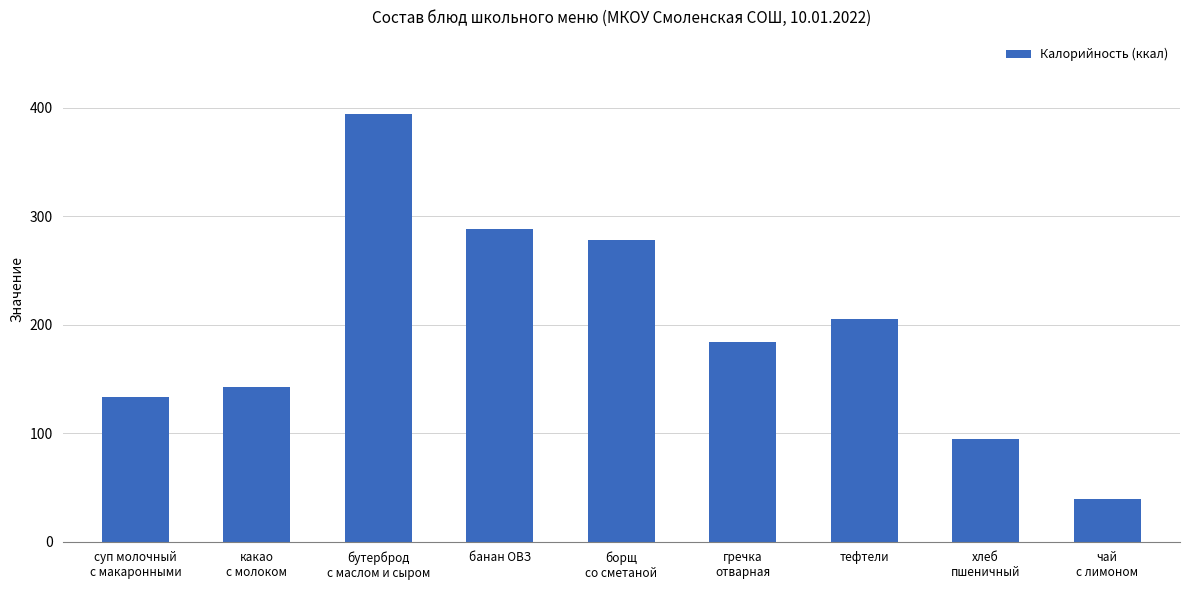

What is the ratio of the value at какао
с молоком to the value at чай
с лимоном?

3.6